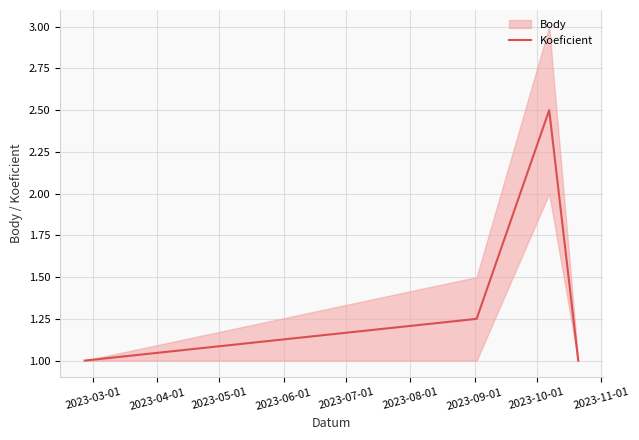

True or false: Koeficient has more than 1 interior local peaks.

False